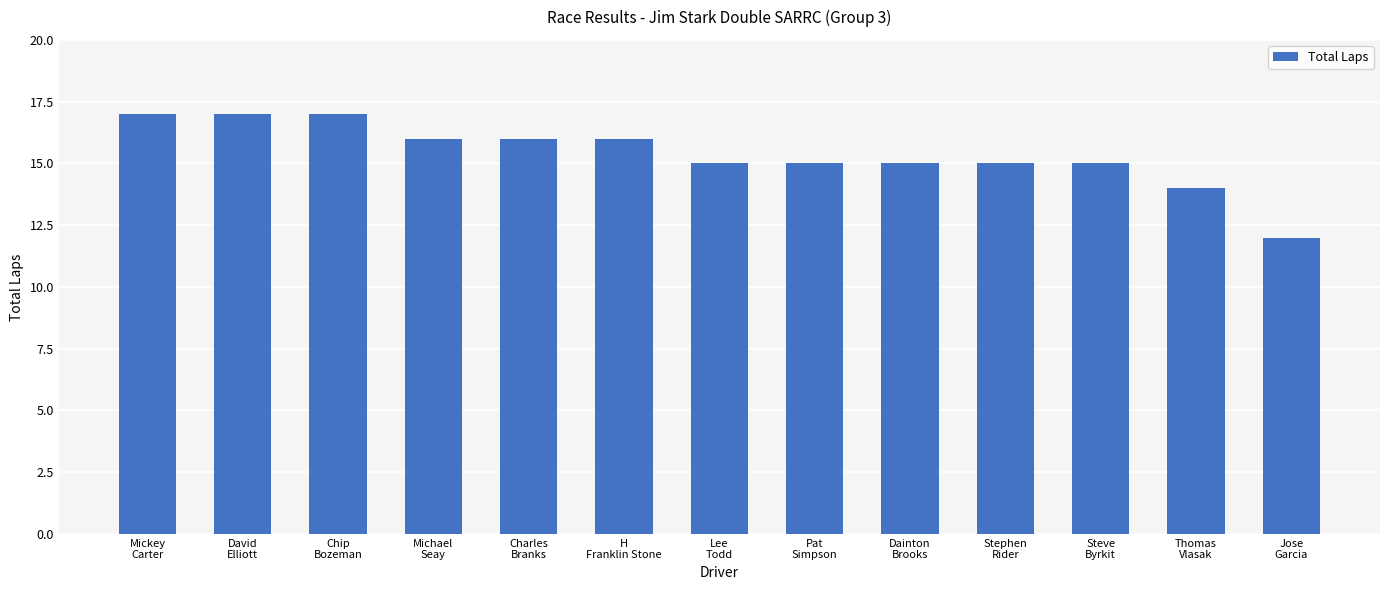

At which category does the chart reach its minimum across all series?

Jose
Garcia